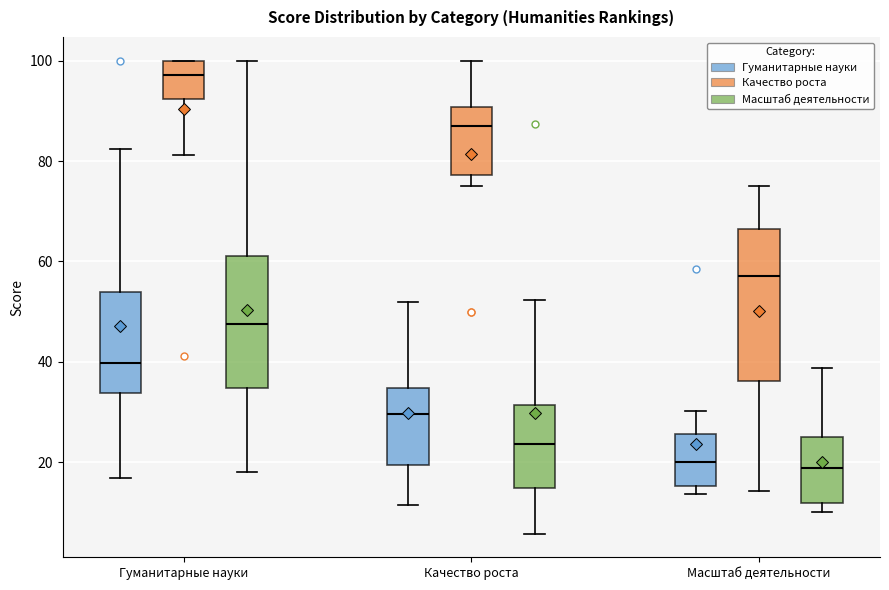

Which box is the tallest, from its lower edge to its upper edge?

Масштаб деятельности (Качество роста)